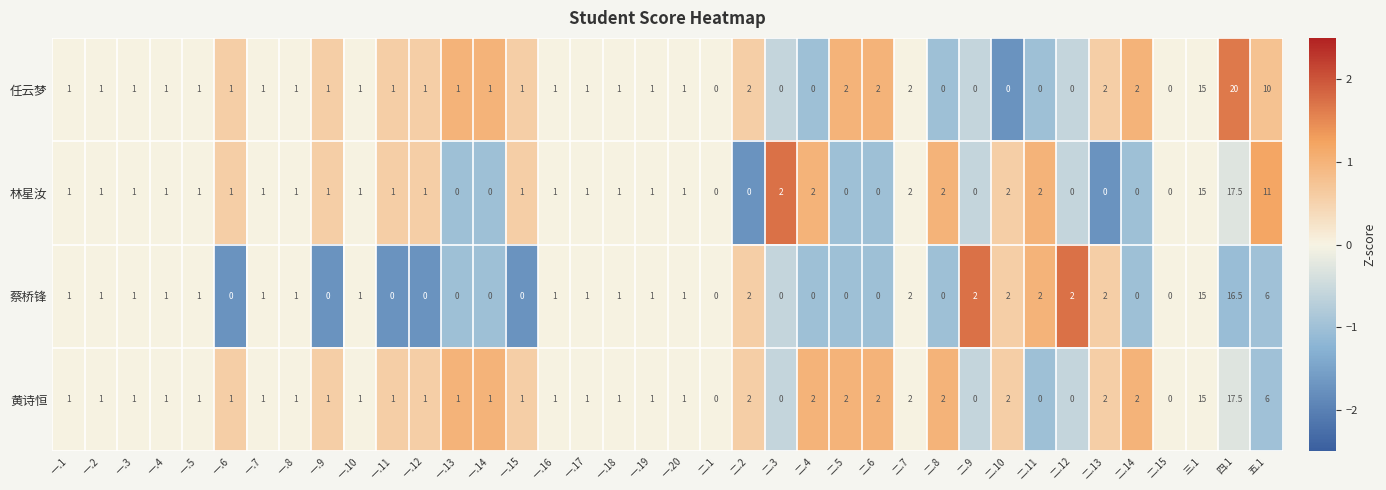

What is the spread (max minus min) of values at 二.9?

2.0